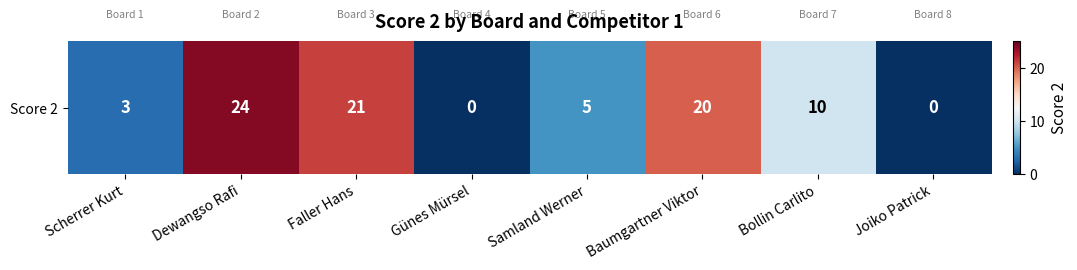

List the labels in order of value, largest first.

Dewangso Rafi, Faller Hans, Baumgartner Viktor, Bollin Carlito, Samland Werner, Scherrer Kurt, Günes Mürsel, Joiko Patrick